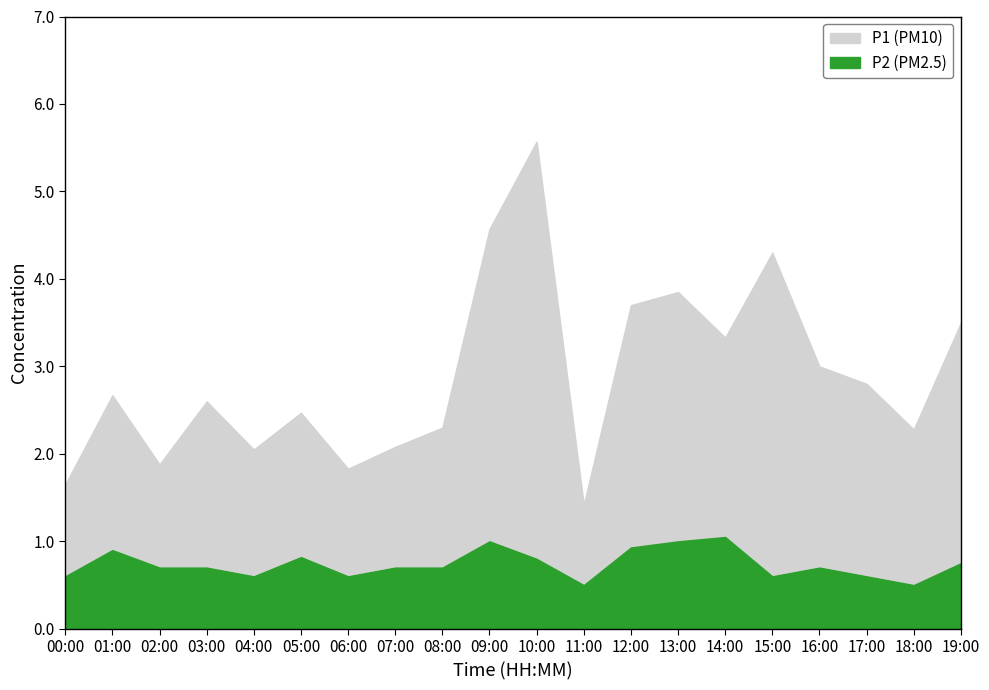

True or false: P1 and P2 cross at least once.

False